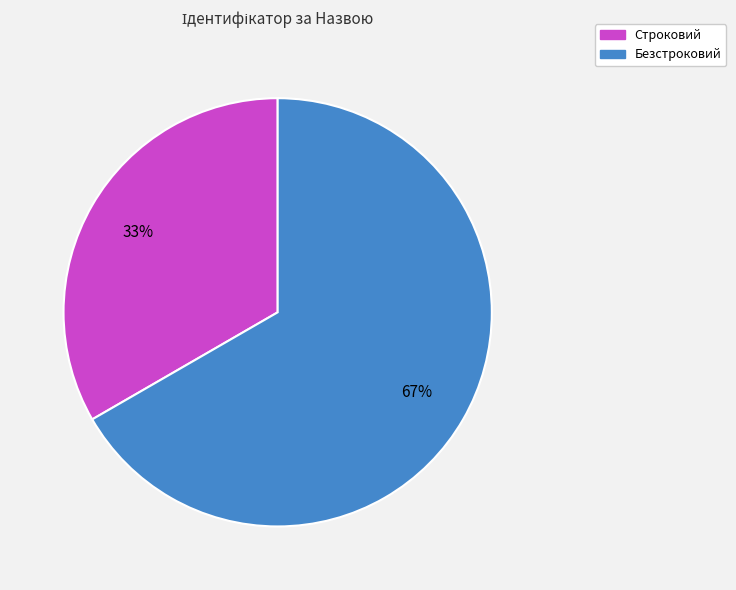

To the nearest percent, what is the combined percentage of Строковий and Безстроковий?

100%